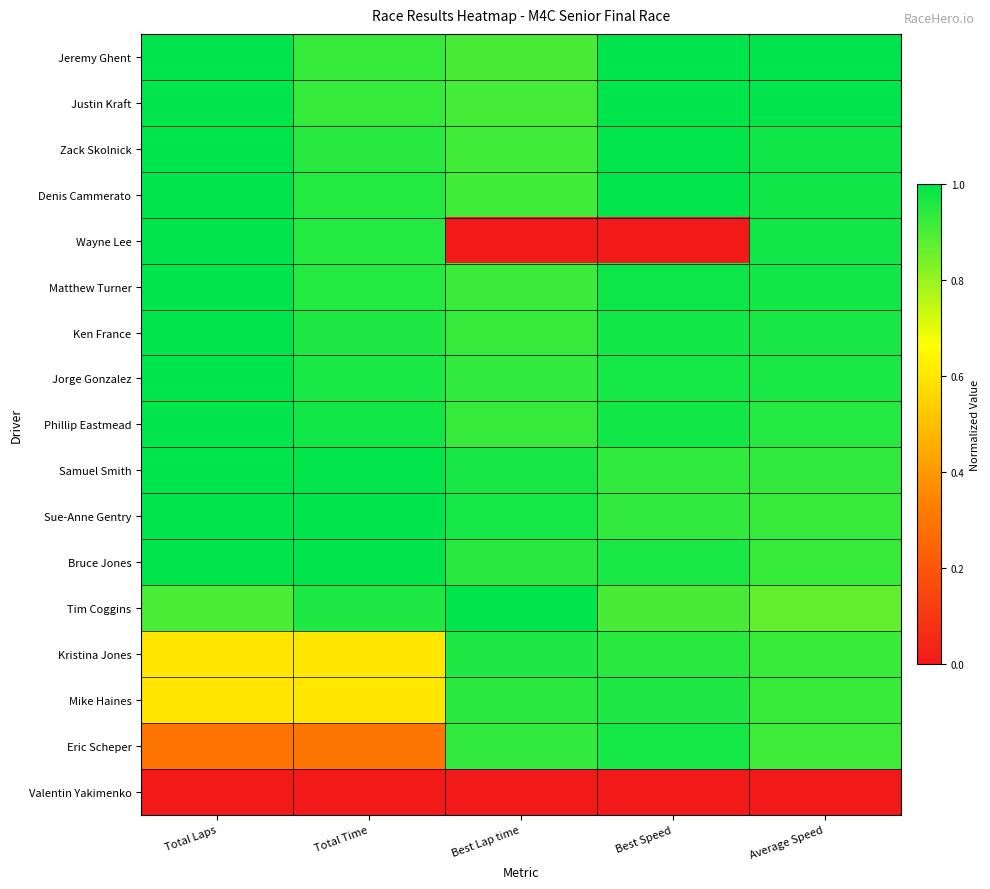

Reading left to right, extract all data points from this chart.

Jeremy Ghent: Total Laps=1.0	Total Time=0.9	Best Lap time=0.9	Best Speed=1.0	Average Speed=1.0
Justin Kraft: Total Laps=1.0	Total Time=0.9	Best Lap time=0.9	Best Speed=1.0	Average Speed=1.0
Zack Skolnick: Total Laps=1.0	Total Time=0.9	Best Lap time=0.9	Best Speed=1.0	Average Speed=1.0
Denis Cammerato: Total Laps=1.0	Total Time=0.9	Best Lap time=0.9	Best Speed=1.0	Average Speed=1.0
Wayne Lee: Total Laps=1.0	Total Time=1.0	Best Lap time=0.0	Best Speed=0.0	Average Speed=1.0
Matthew Turner: Total Laps=1.0	Total Time=1.0	Best Lap time=0.9	Best Speed=1.0	Average Speed=1.0
Ken France: Total Laps=1.0	Total Time=1.0	Best Lap time=0.9	Best Speed=1.0	Average Speed=1.0
Jorge Gonzalez: Total Laps=1.0	Total Time=1.0	Best Lap time=0.9	Best Speed=1.0	Average Speed=1.0
Phillip Eastmead: Total Laps=1.0	Total Time=1.0	Best Lap time=0.9	Best Speed=1.0	Average Speed=1.0
Samuel Smith: Total Laps=1.0	Total Time=1.0	Best Lap time=1.0	Best Speed=0.9	Average Speed=0.9
Sue-Anne Gentry: Total Laps=1.0	Total Time=1.0	Best Lap time=1.0	Best Speed=0.9	Average Speed=0.9
Bruce Jones: Total Laps=1.0	Total Time=1.0	Best Lap time=0.9	Best Speed=1.0	Average Speed=0.9
Tim Coggins: Total Laps=0.9	Total Time=1.0	Best Lap time=1.0	Best Speed=0.9	Average Speed=0.9
Kristina Jones: Total Laps=0.6	Total Time=0.6	Best Lap time=1.0	Best Speed=0.9	Average Speed=0.9
Mike Haines: Total Laps=0.6	Total Time=0.6	Best Lap time=0.9	Best Speed=1.0	Average Speed=0.9
Eric Scheper: Total Laps=0.3	Total Time=0.3	Best Lap time=0.9	Best Speed=1.0	Average Speed=0.9
Valentin Yakimenko: Total Laps=0.0	Total Time=0.0	Best Lap time=0.0	Best Speed=0.0	Average Speed=0.0